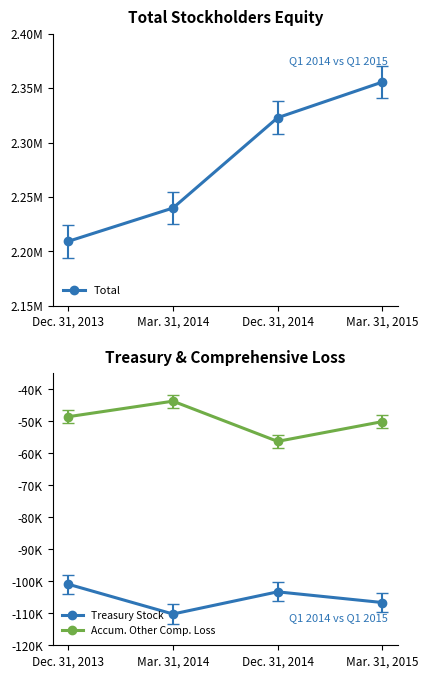

List the series in order of their peak value, highest first.

Total, Accum. Other Comp. Loss, Treasury Stock